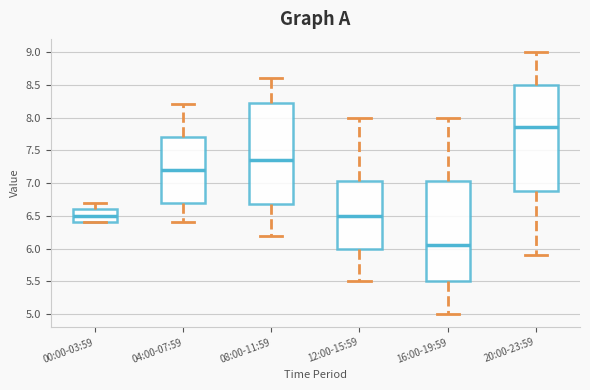

Which box is the tallest, from its lower edge to its upper edge?

20:00-23:59